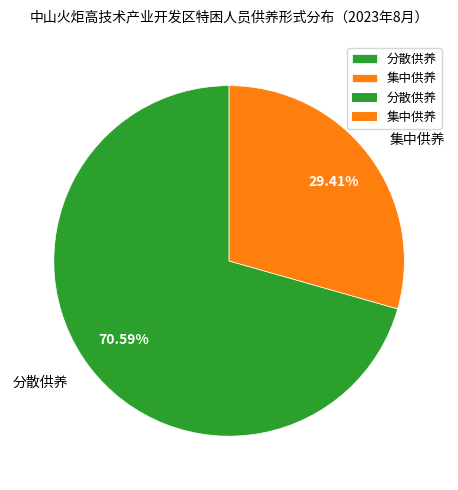

To the nearest percent, what is the average slice percentage?

50%